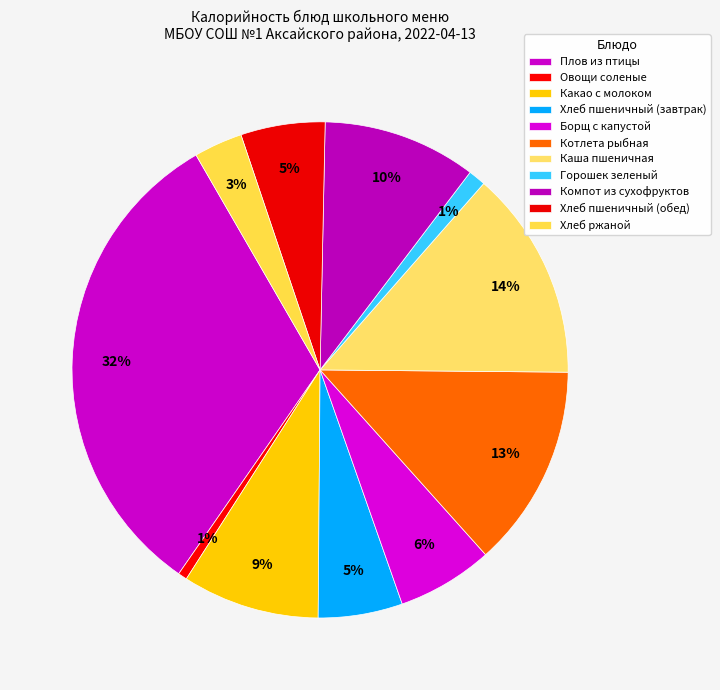

How many segments does this pie chart have?

11